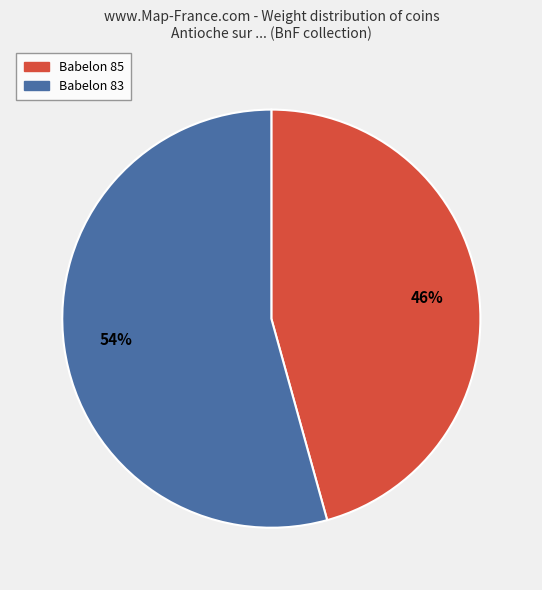

Rank the categories by value from lowest to highest.

Babelon 85, Babelon 83